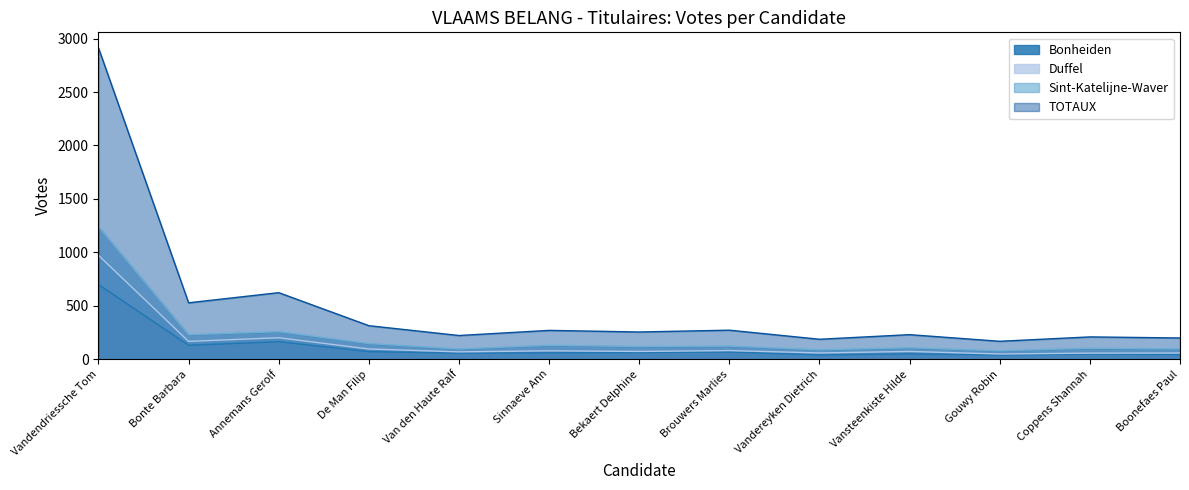

Which category has the lowest value in the Bonheiden series?

Vandereyken Dietrich